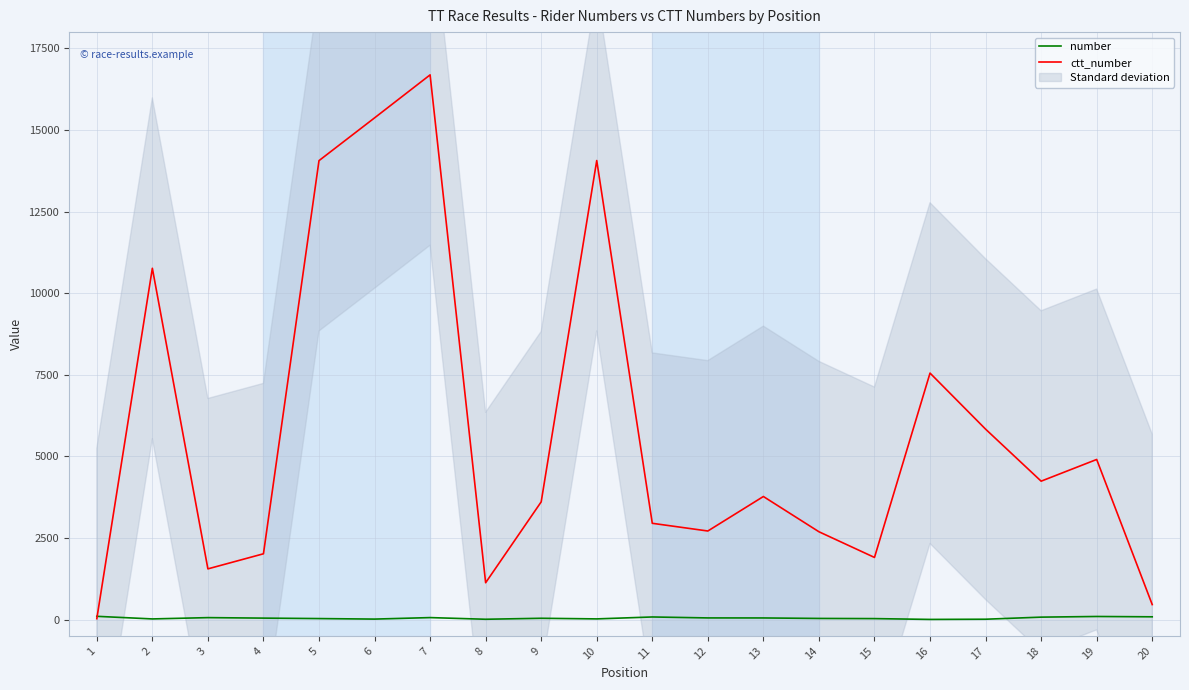

What is the total value across all series at 20?

545